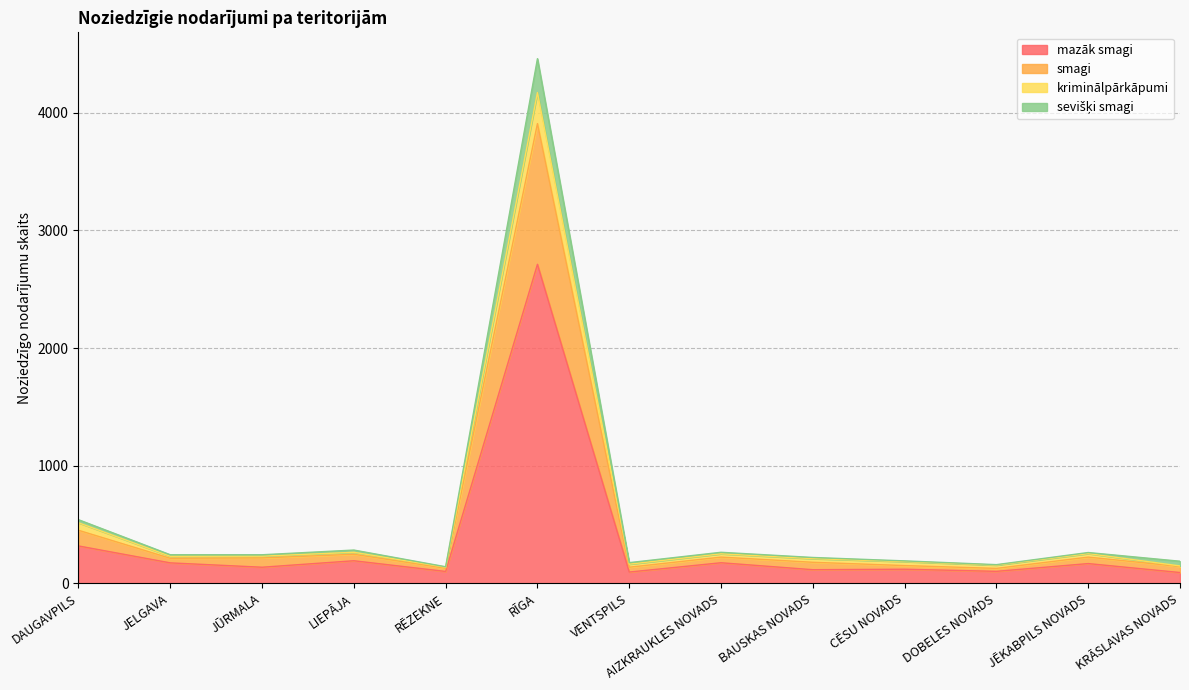

At which category is the sum across all series the highest?

RĪGA